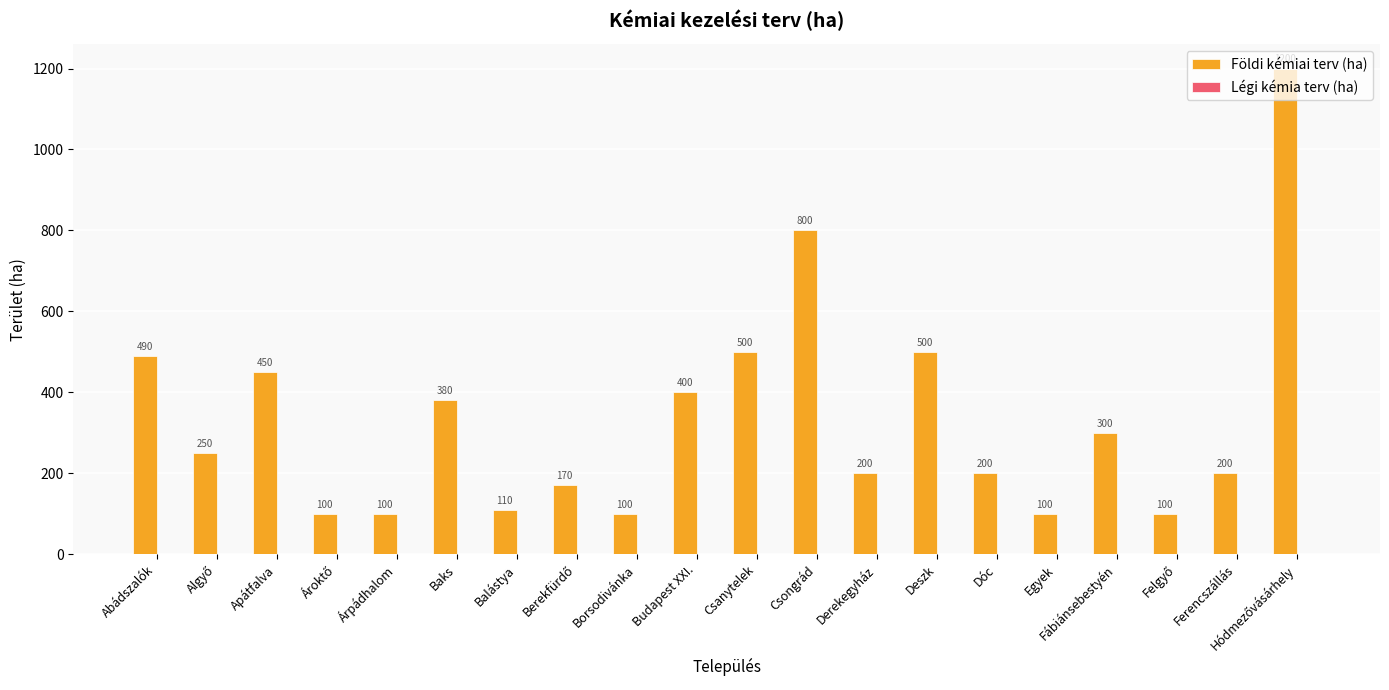

What is the greatest value displayed?

1200